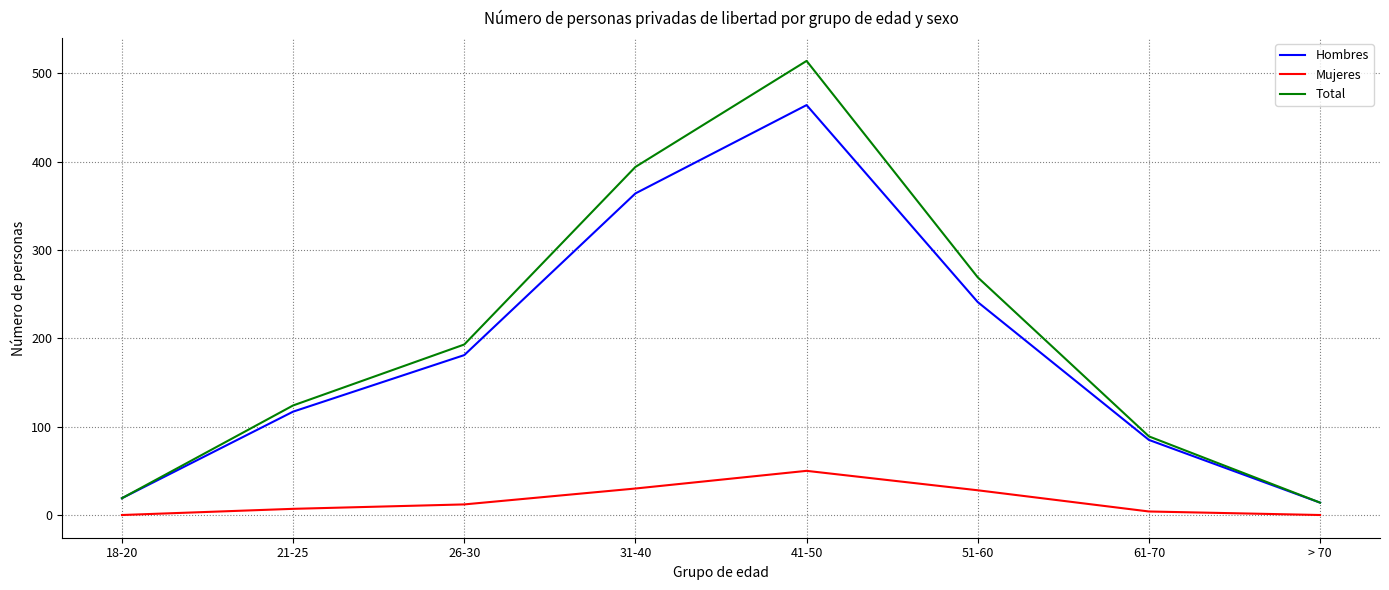

Rank the series by their maximum value, from highest to lowest.

Total, Hombres, Mujeres